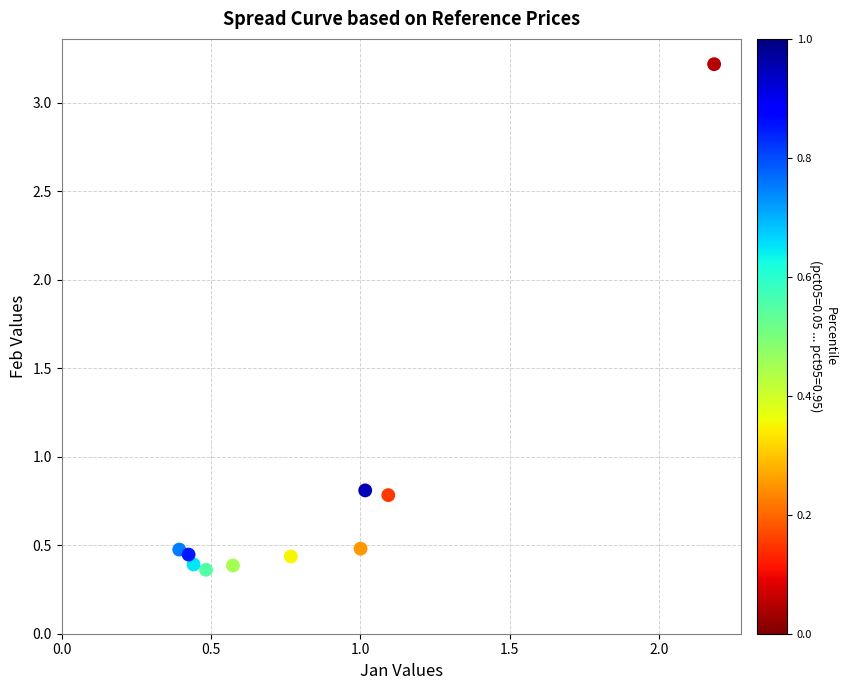

What is the range of Y values (max minus min)?

2.9